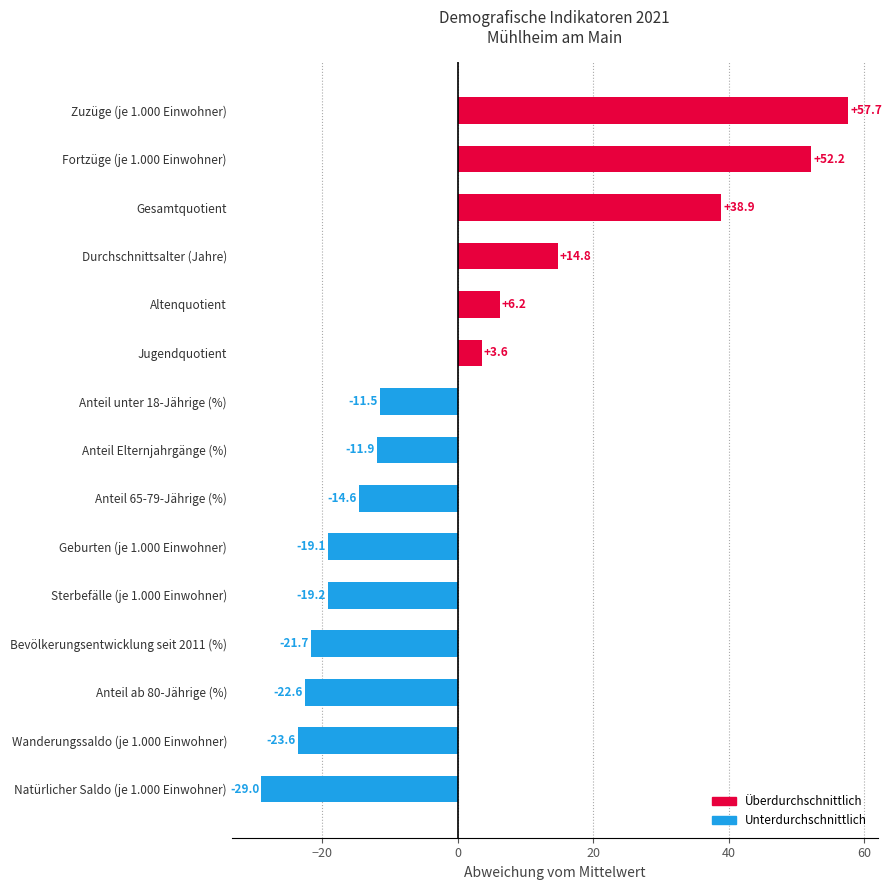

How many bars are there in total?

15